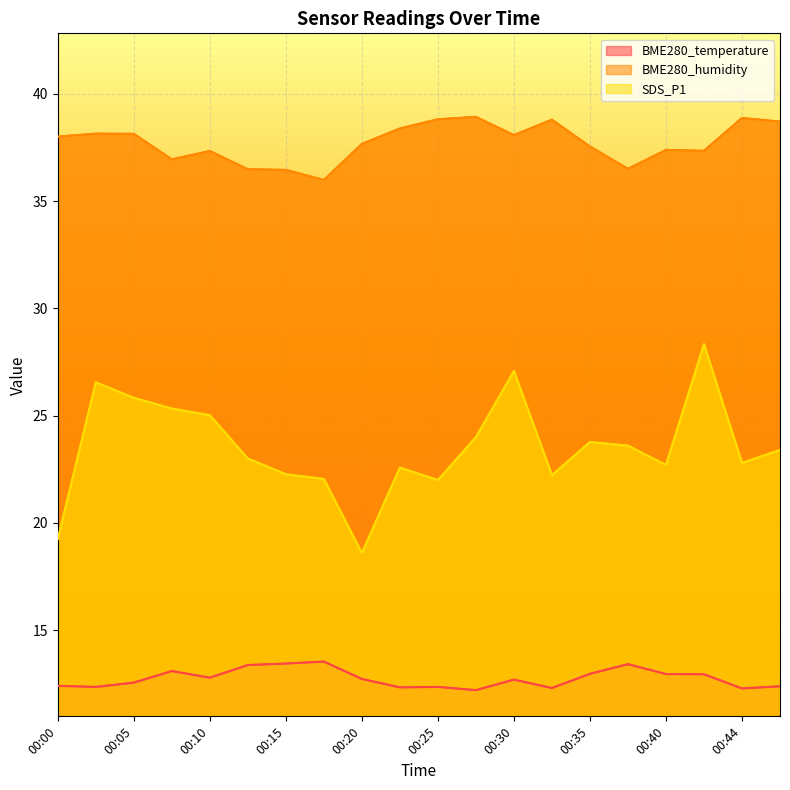

Which series has the widest spread of values?

SDS_P1